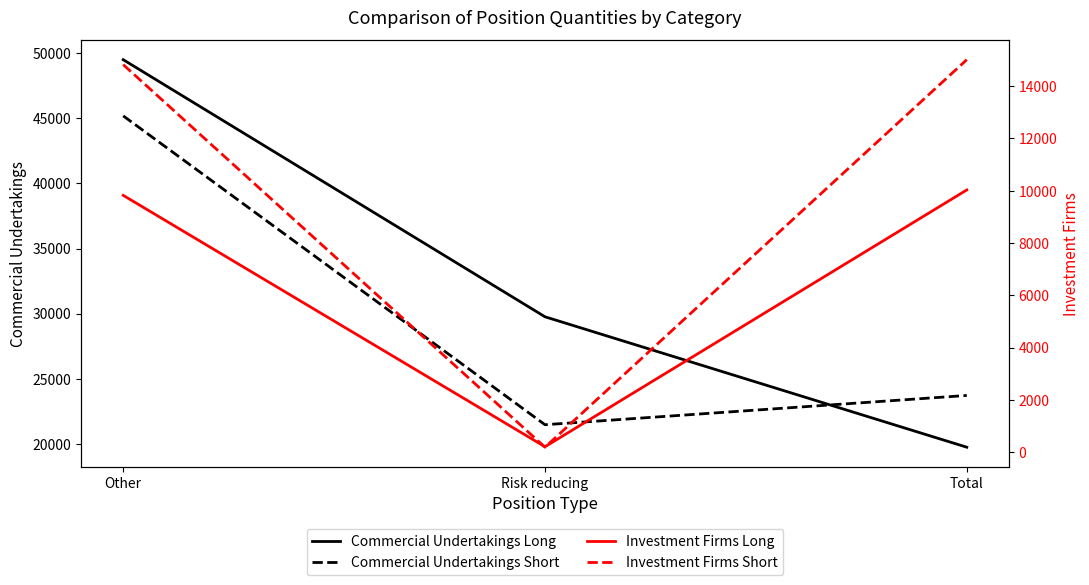

Reading left to right, transcribe all the data shown in this chart.

Commercial Undertakings Long: 49501	29758	19743
Commercial Undertakings Short: 45187	21470	23717
Investment Firms Long: 9822	207	10029
Investment Firms Short: 14822	189	15011